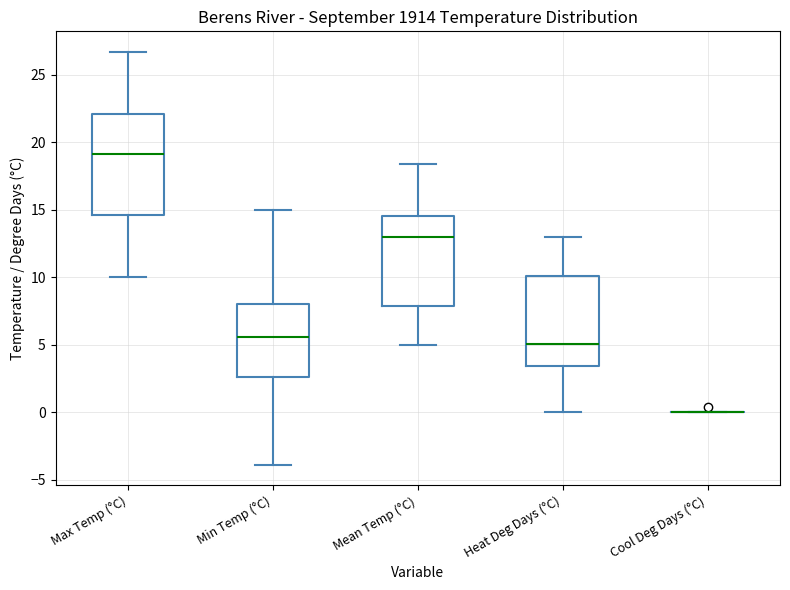

Where does the median line of the box for Heat Deg Days (°C) sit on the y-axis? The values are not printed on the chart, so give them approximately, as read against the axis.

5.0